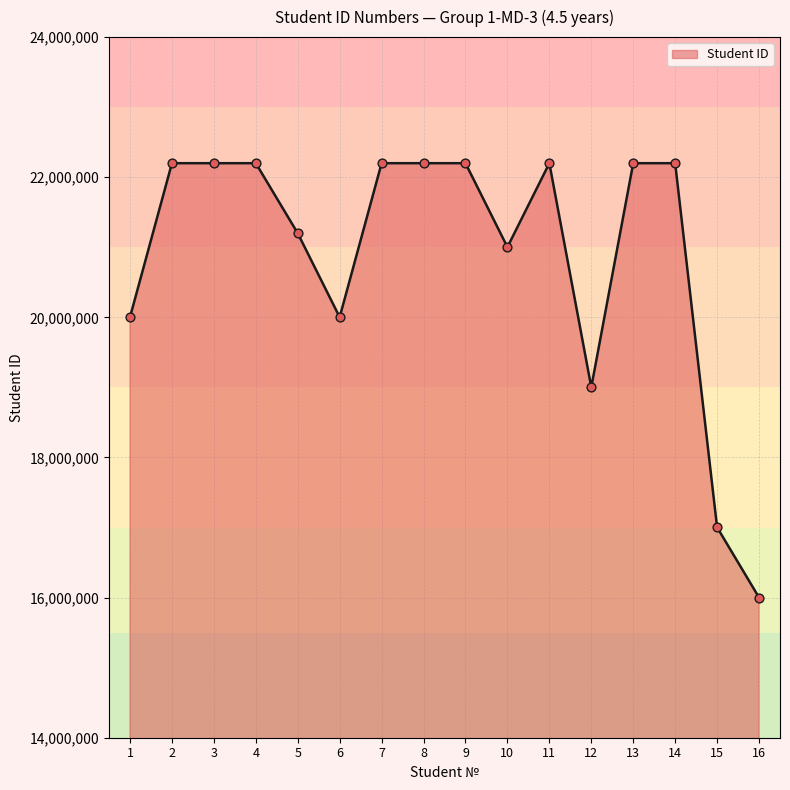

Which has a higher value, 9 or 5?

9